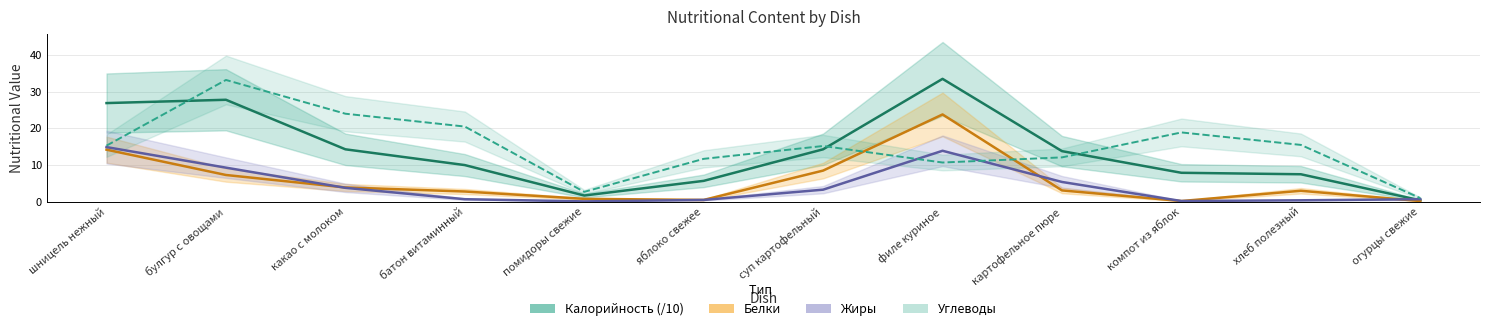

What is the sum of all Калорийность values?

163.8